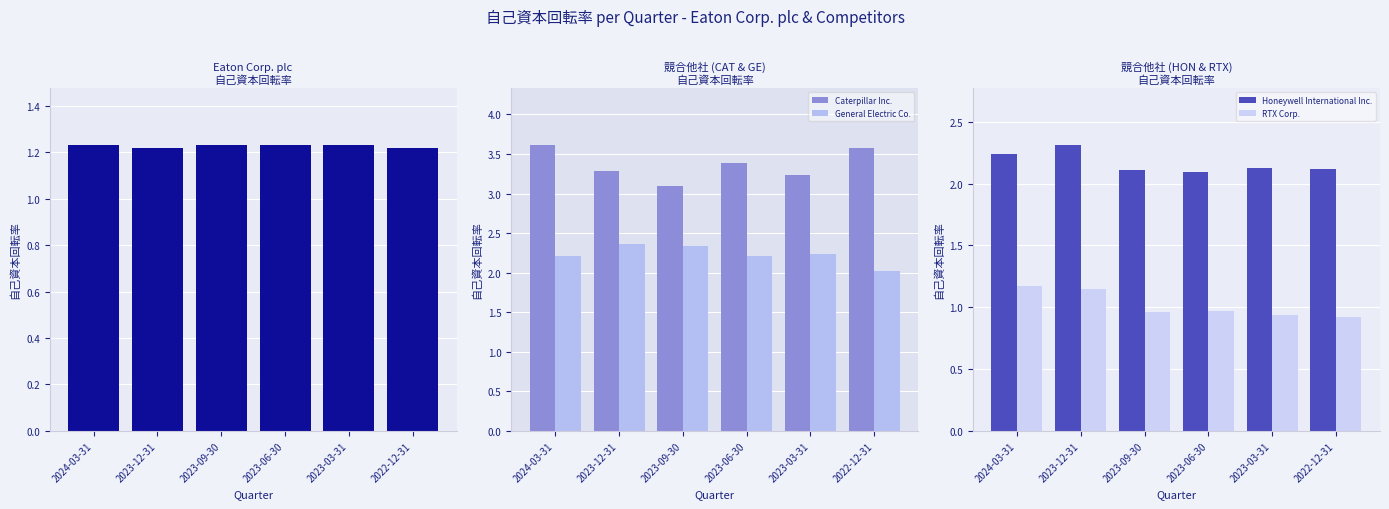

Count the 自己資本回転率 values in the range 1 to 2.

6